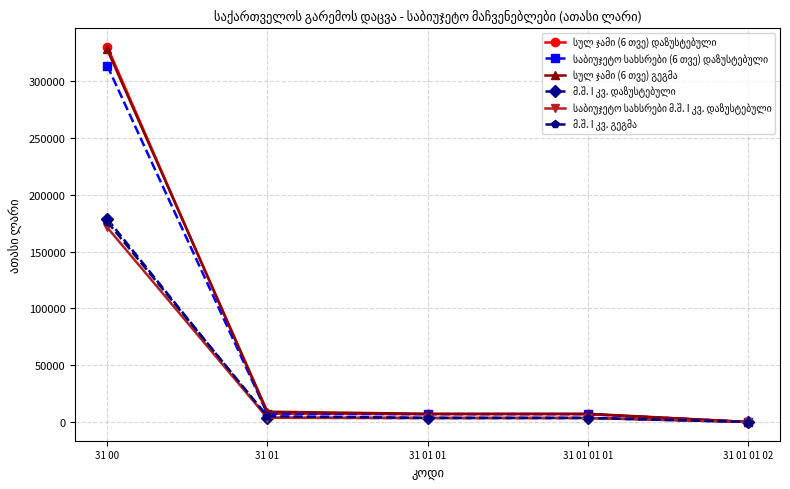

What is the label of the 5th point from the right?

31 00